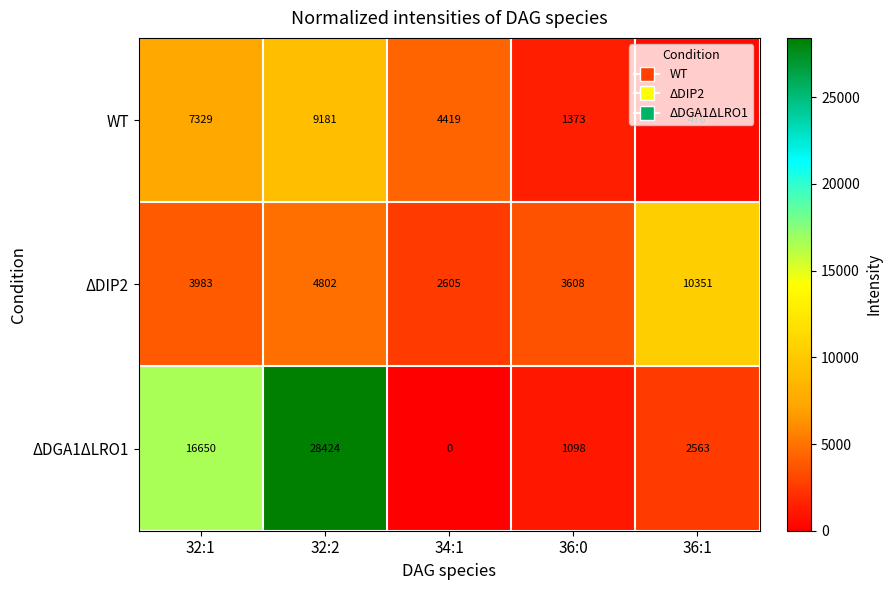

What is the greatest value displayed?

28424